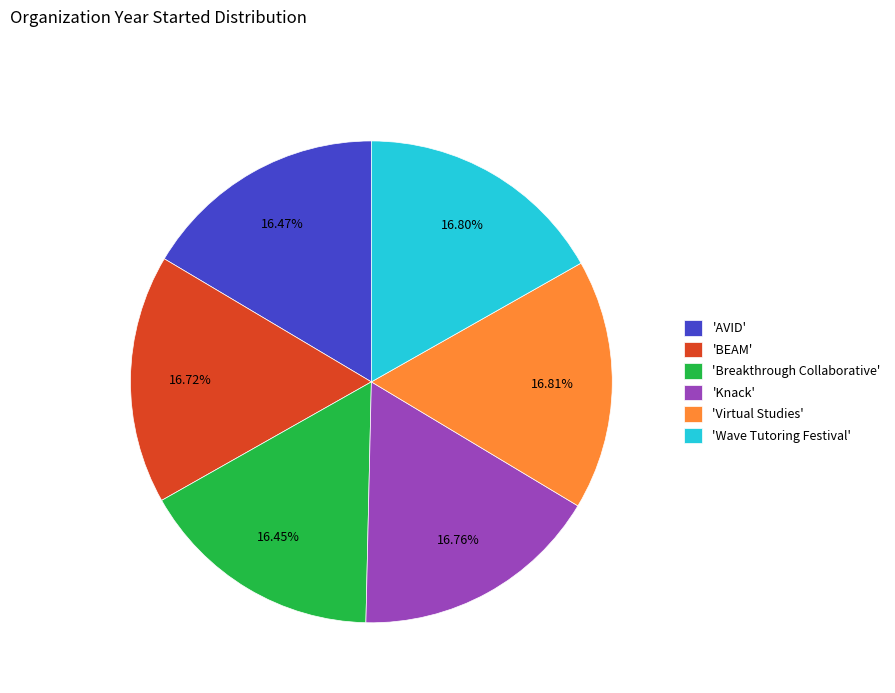

Does 'AVID' represent more than half of the total?

No